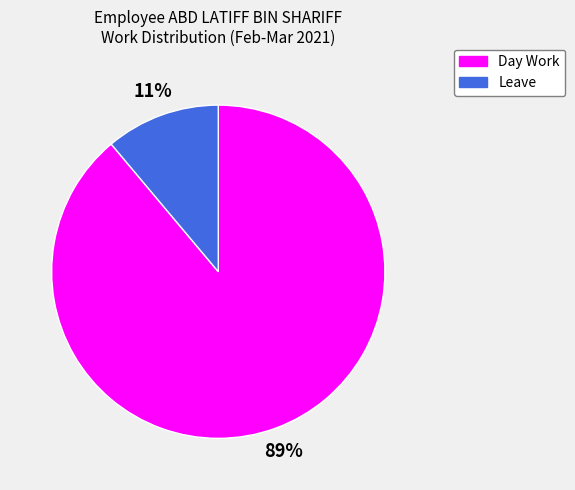

How many slices are in this pie chart?

2